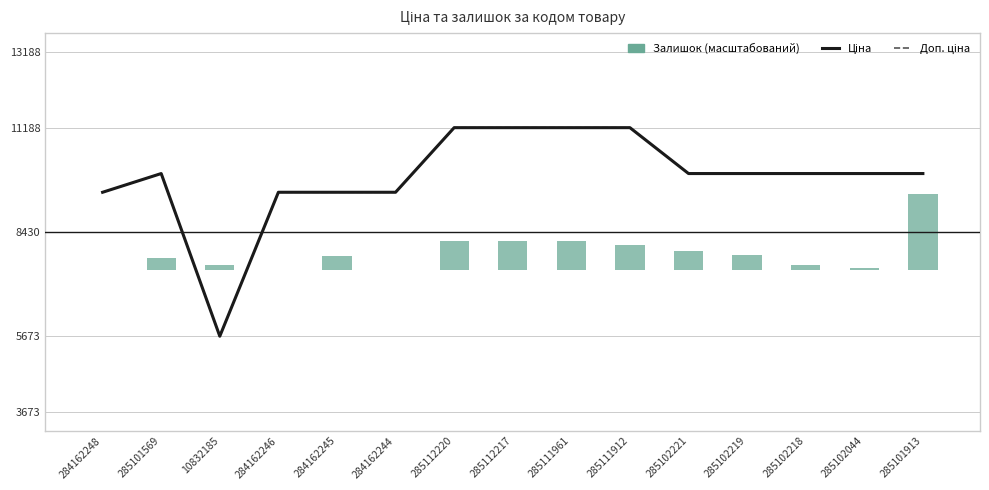

Reading left to right, transcribe all the data shown in this chart.

Ціна: 9480.1	9975.0	5673.8	9480.1	9480.1	9480.1	11188.2	11188.2	11188.2	11188.2	9975.0	9975.0	9975.0	9975.0	9975.0
Доп. ціна: 9480.1	9975.0	5673.8	9480.1	9480.1	9480.1	11188.2	11188.2	11188.2	11188.2	9975.0	9975.0	9975.0	9975.0	9975.0
Залишок: 0.0	311.1	133.3	0.0	355.6	0.0	755.6	755.6	755.6	666.7	488.9	400.0	133.3	44.4	2000.0